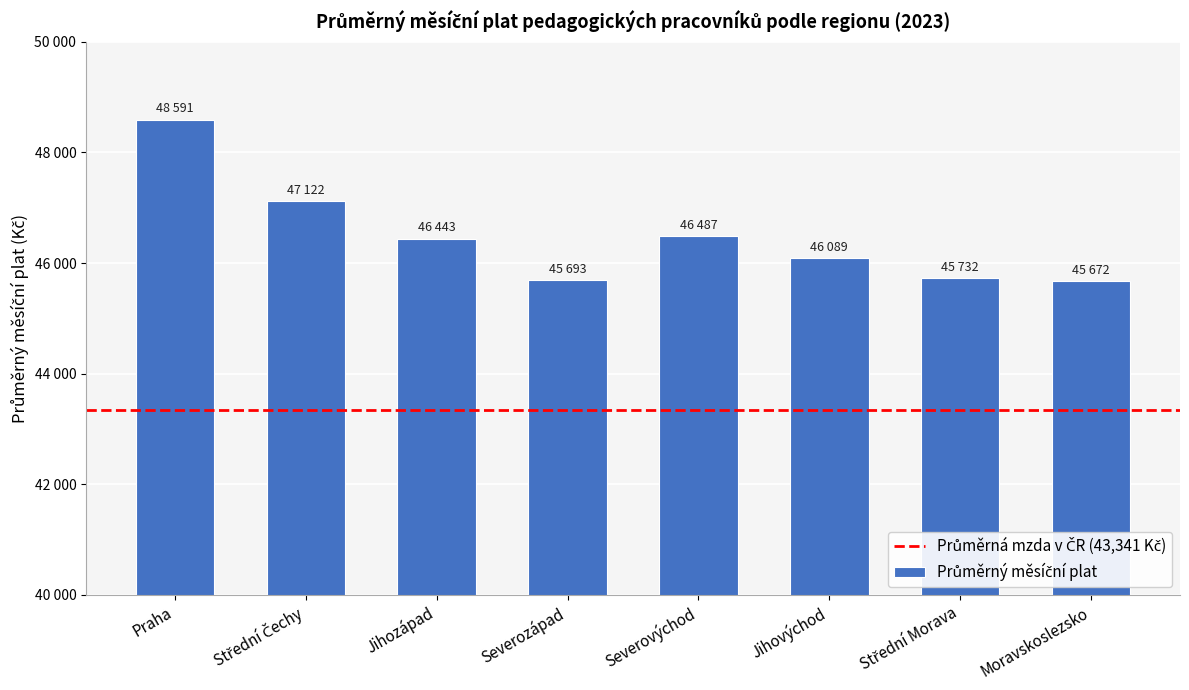

What is the smallest value displayed?

45672.4